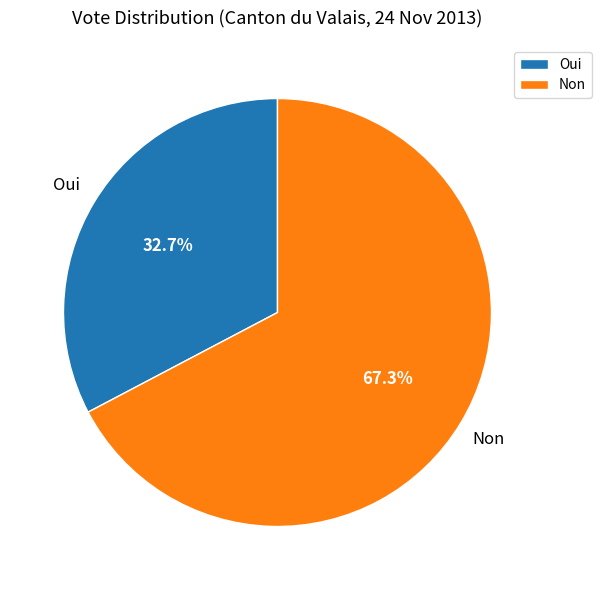

Count the number of slices in the pie.

2